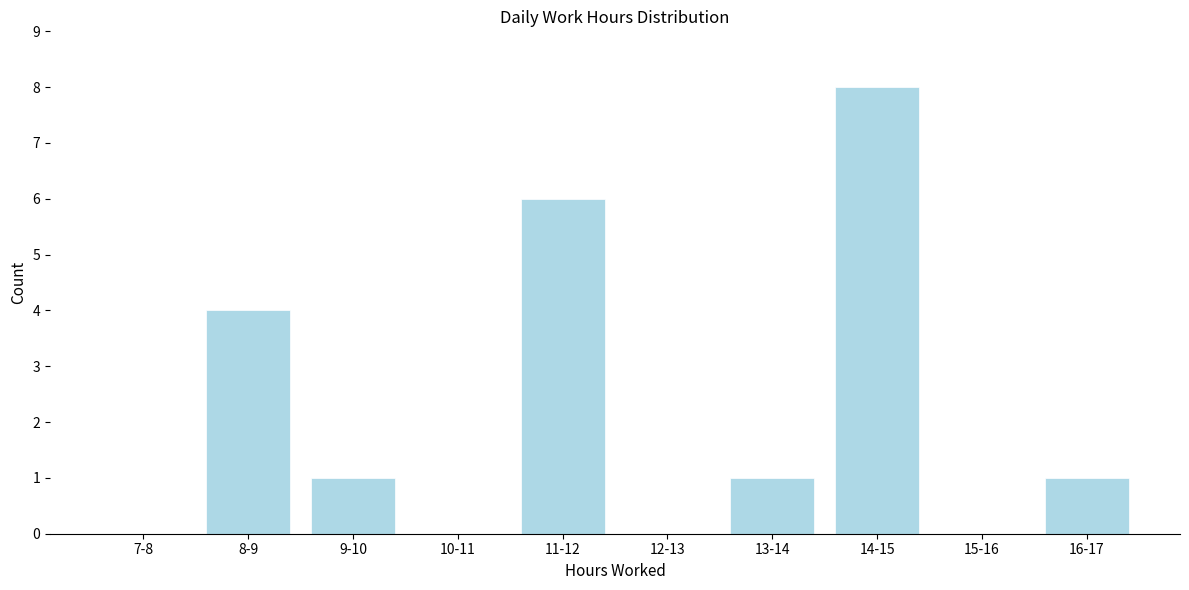

Reading left to right, transcribe all the data shown in this chart.

7-8=0	8-9=4	9-10=1	10-11=0	11-12=6	12-13=0	13-14=1	14-15=8	15-16=0	16-17=1